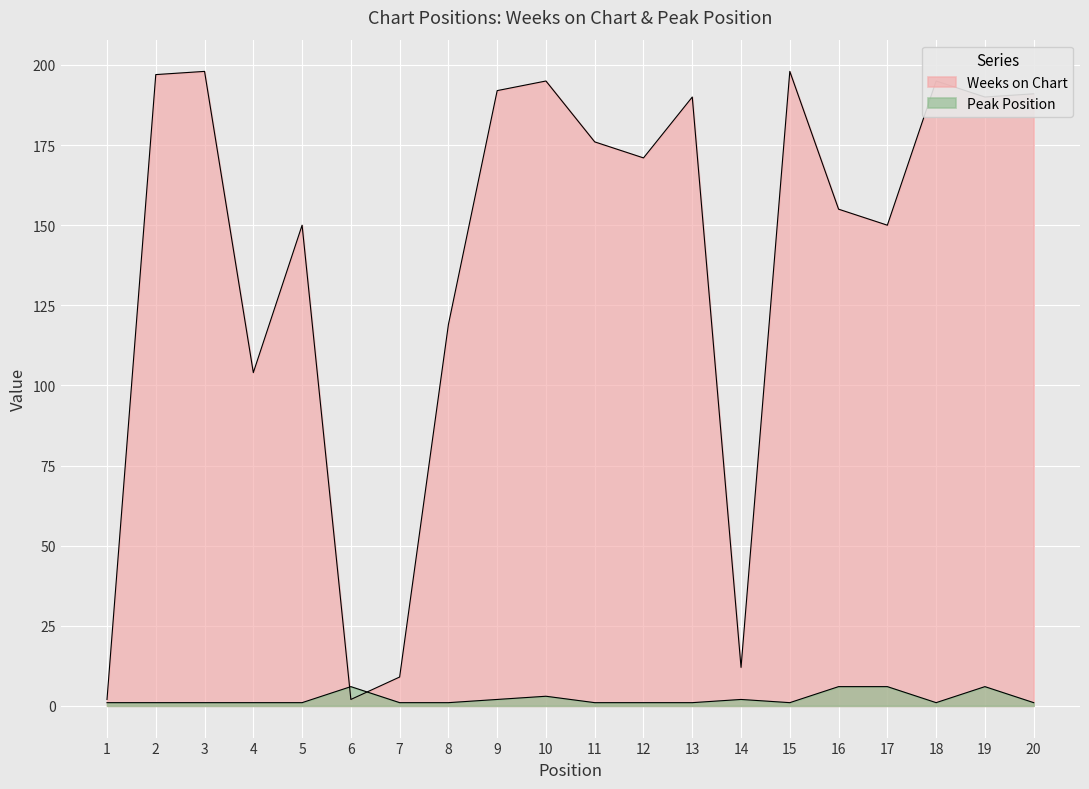

How many lines are shown in the chart?

2